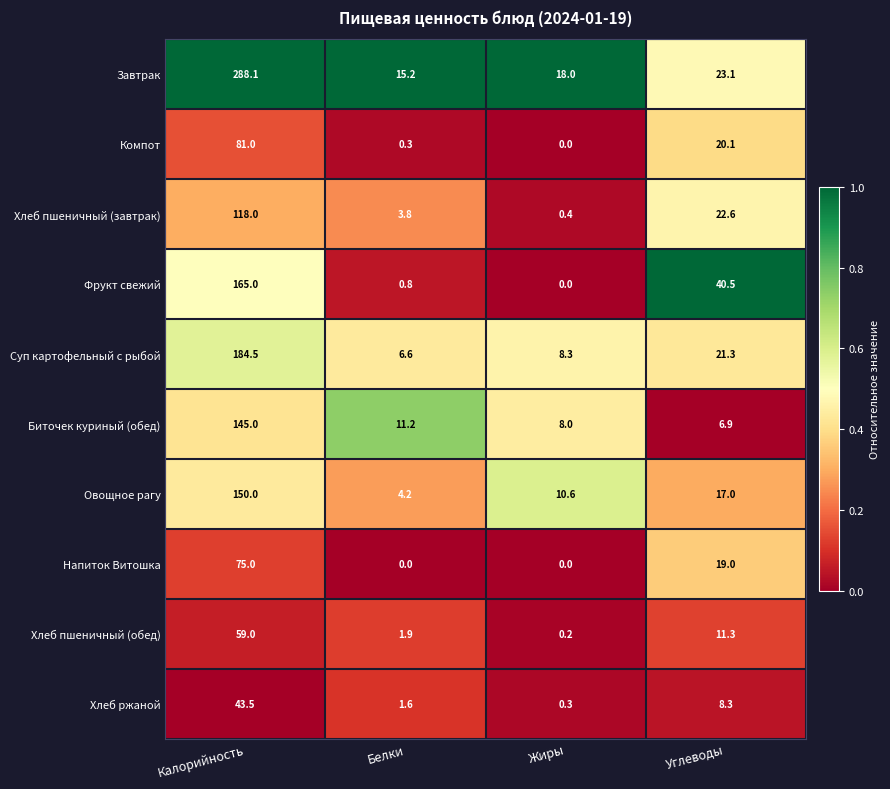

Rank the series by their maximum value, from lowest to highest.

Хлеб ржаной, Хлеб пшеничный (обед), Напиток Витошка, Компот, Хлеб пшеничный (завтрак), Биточек куриный (обед), Овощное рагу, Фрукт свежий, Суп картофельный с рыбой, Завтрак